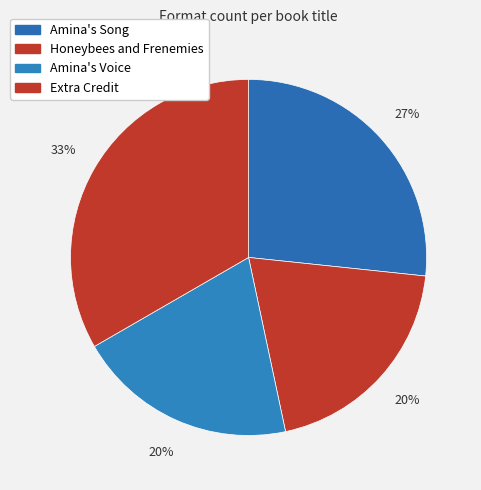

To the nearest percent, what percentage of the pie is Amina's Voice?

20%